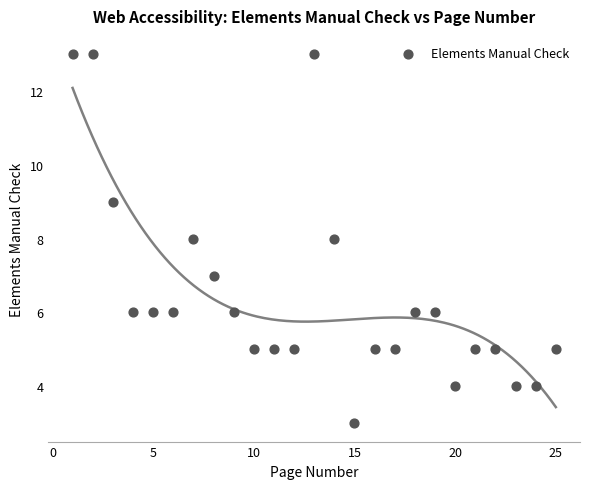

What is the range of X values (max minus min)?

24